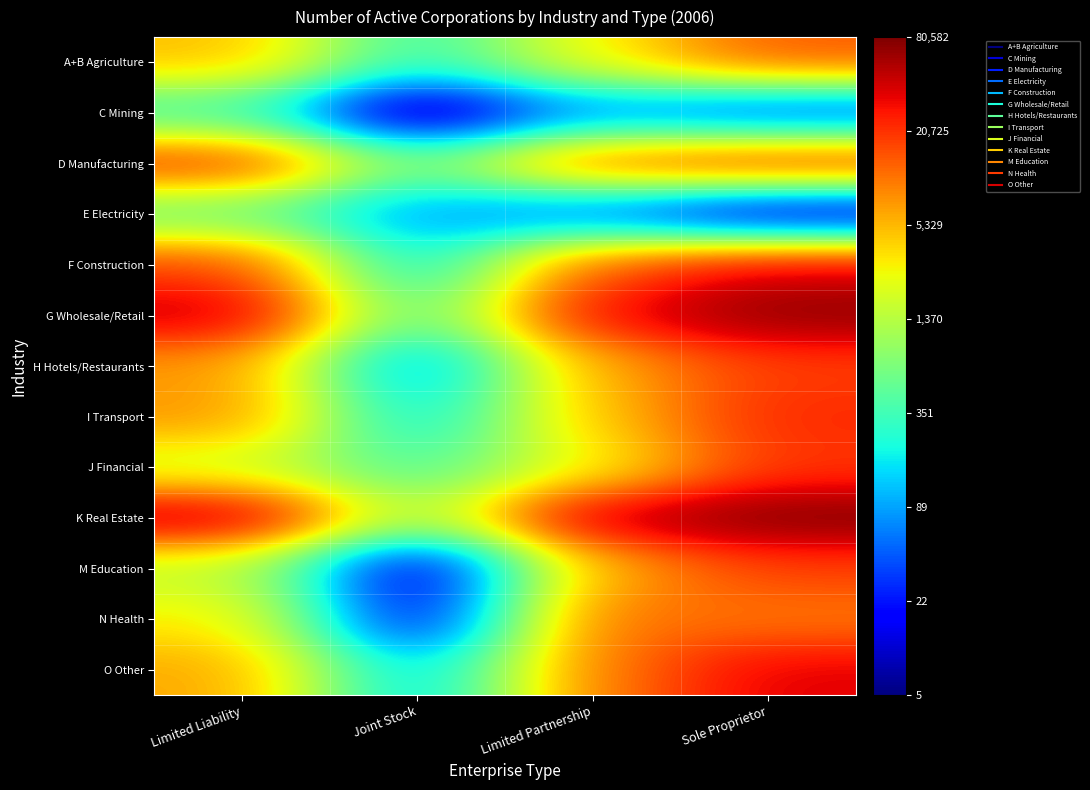

Reading right to left, what are all the values shown in this chart?

A+B Agriculture: Sole Proprietor=9.5	Limited Partnership=8.0	Joint Stock=5.7	Limited Liability=8.5
C Mining: Sole Proprietor=3.6	Limited Partnership=4.3	Joint Stock=1.8	Limited Liability=5.8
D Manufacturing: Sole Proprietor=10.1	Limited Partnership=9.5	Joint Stock=6.4	Limited Liability=10.0
E Electricity: Sole Proprietor=2.4	Limited Partnership=3.9	Joint Stock=4.4	Limited Liability=6.3
F Construction: Sole Proprietor=10.5	Limited Partnership=9.6	Joint Stock=5.1	Limited Liability=9.8
G Wholesale/Retail: Sole Proprietor=11.2	Limited Partnership=10.4	Joint Stock=6.1	Limited Liability=10.7
H Hotels/Restaurants: Sole Proprietor=9.8	Limited Partnership=8.7	Joint Stock=4.3	Limited Liability=8.9
I Transport: Sole Proprietor=10.0	Limited Partnership=8.5	Joint Stock=5.1	Limited Liability=9.0
J Financial: Sole Proprietor=9.9	Limited Partnership=7.9	Joint Stock=6.0	Limited Liability=7.5
K Real Estate: Sole Proprietor=11.3	Limited Partnership=10.9	Joint Stock=7.0	Limited Liability=10.9
M Education: Sole Proprietor=9.8	Limited Partnership=8.6	Joint Stock=2.3	Limited Liability=7.3
N Health: Sole Proprietor=9.2	Limited Partnership=9.4	Joint Stock=2.7	Limited Liability=8.1
O Other: Sole Proprietor=10.5	Limited Partnership=9.2	Joint Stock=4.8	Limited Liability=8.8